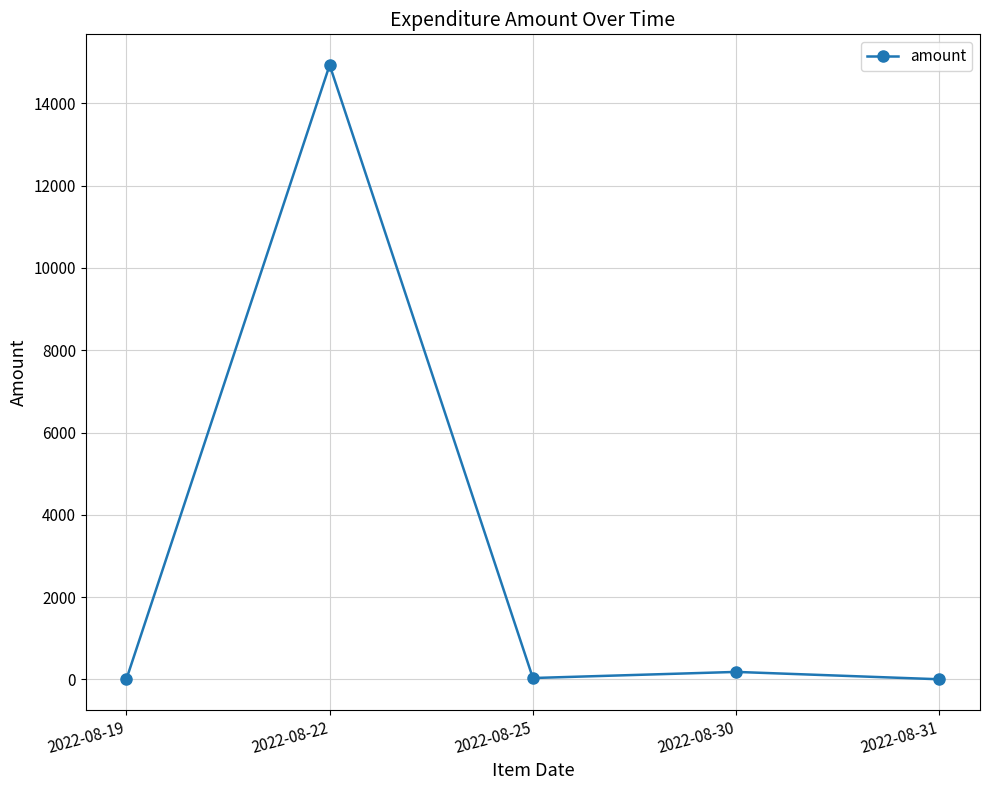

What is the average value?

3030.0